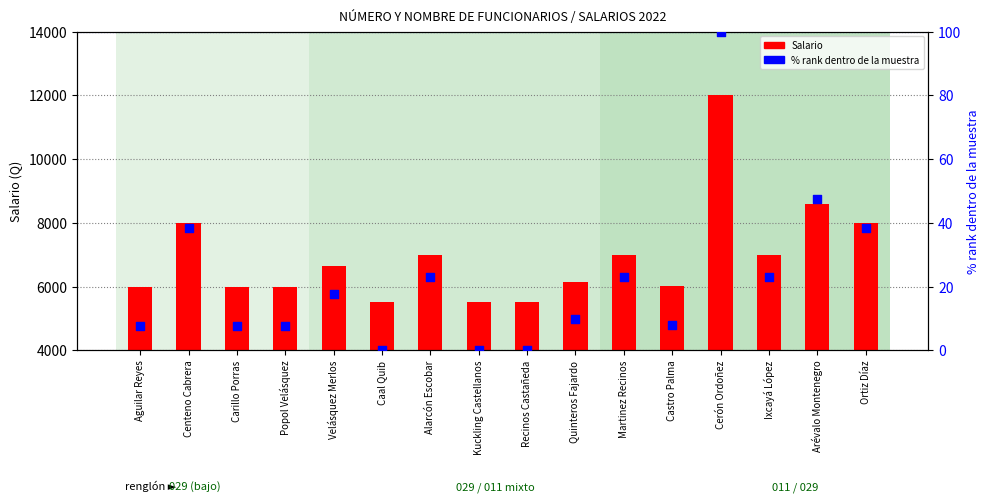

What are all the series names shown in the legend?

Salario, % rank dentro de la muestra